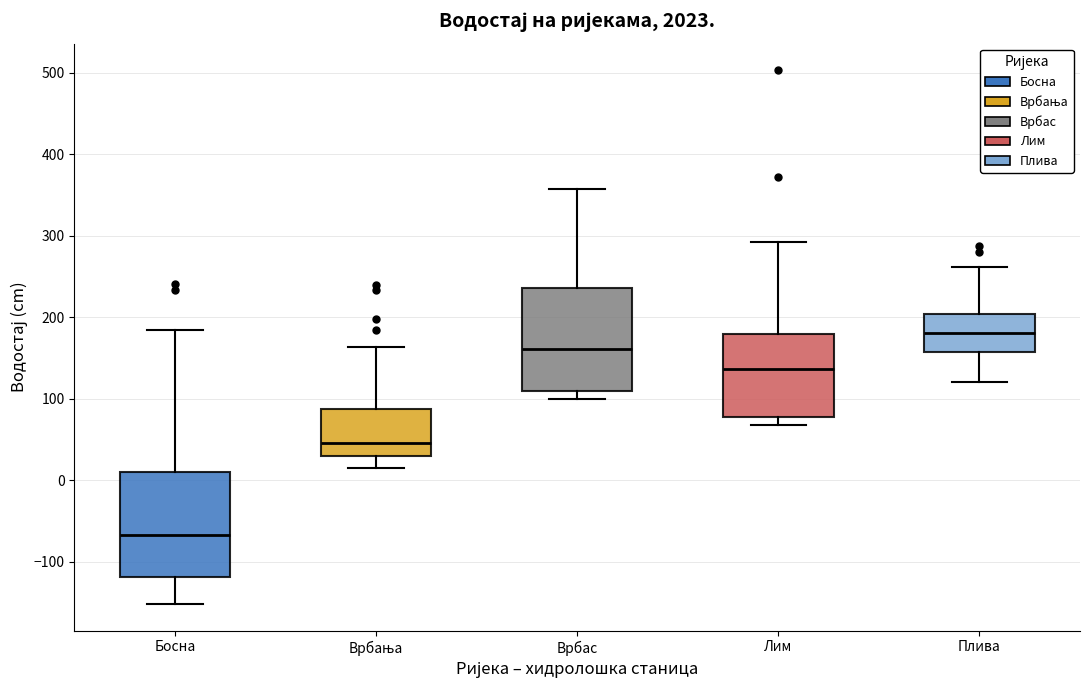

Where does the upper whisker of the box for Врбас end on the y-axis? The values are not printed on the chart, so give them approximately, as read against the axis.

360